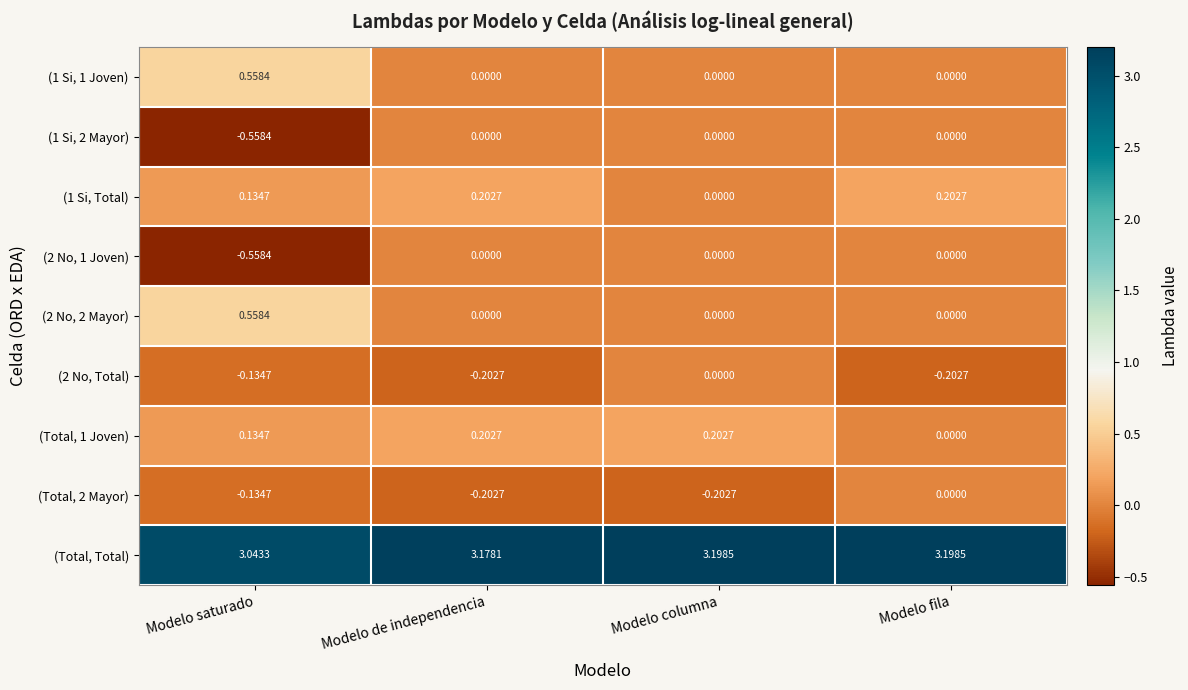

Which series has the largest total across all categories?

(Total, Total)